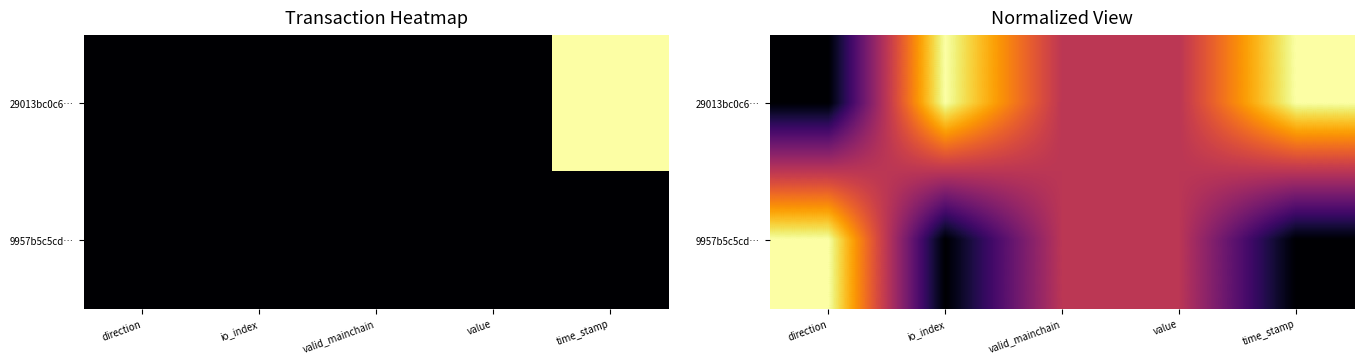

How many 29013bc0c6… values are between 0 and 1?

5